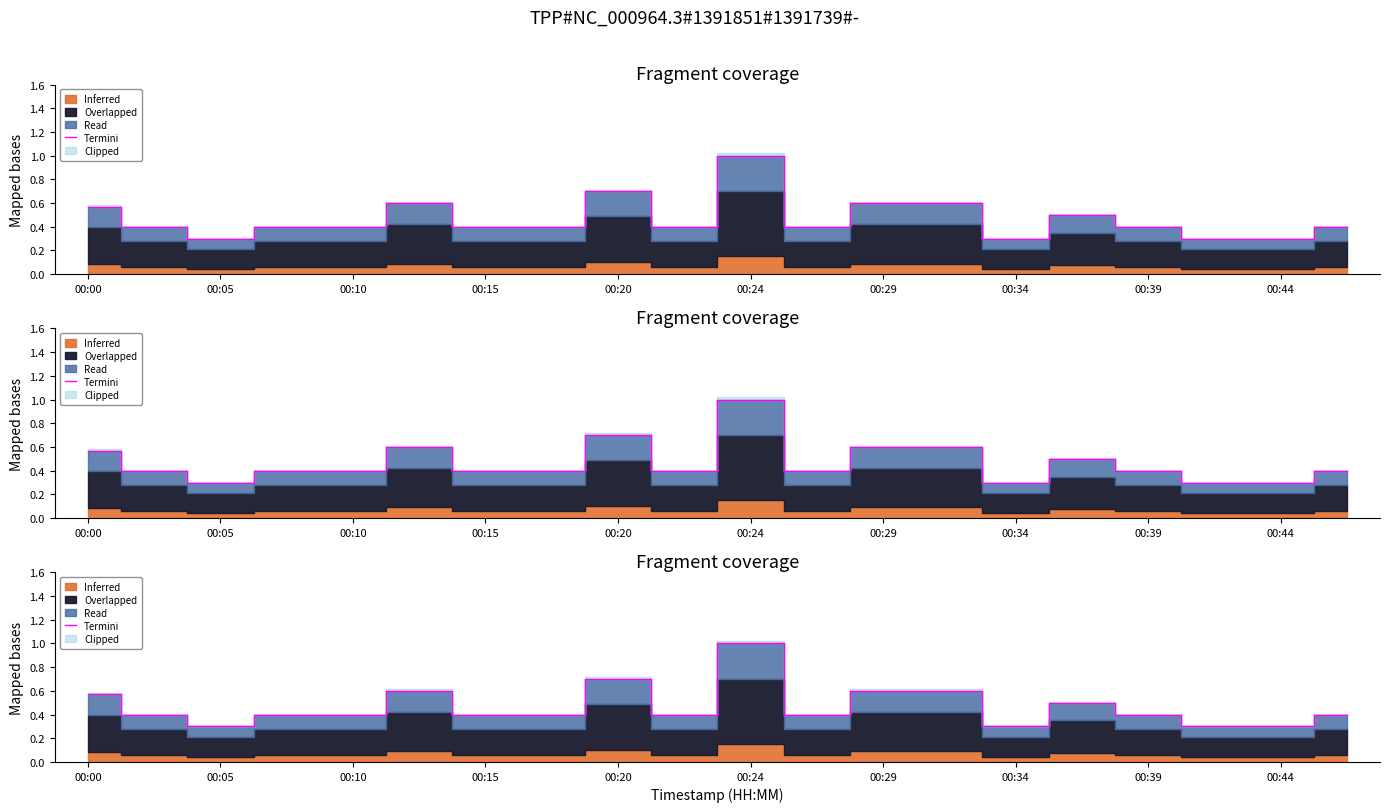

What is the maximum value shown in the chart?

1.0